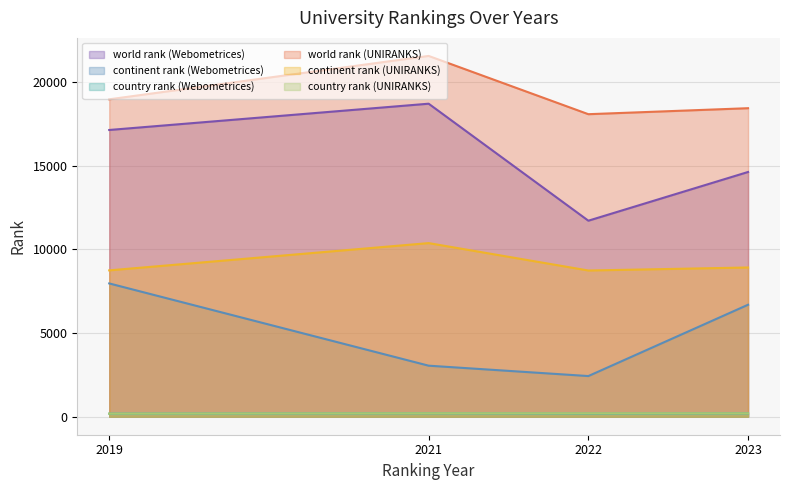

At which category does the chart reach its minimum across all series?

2019